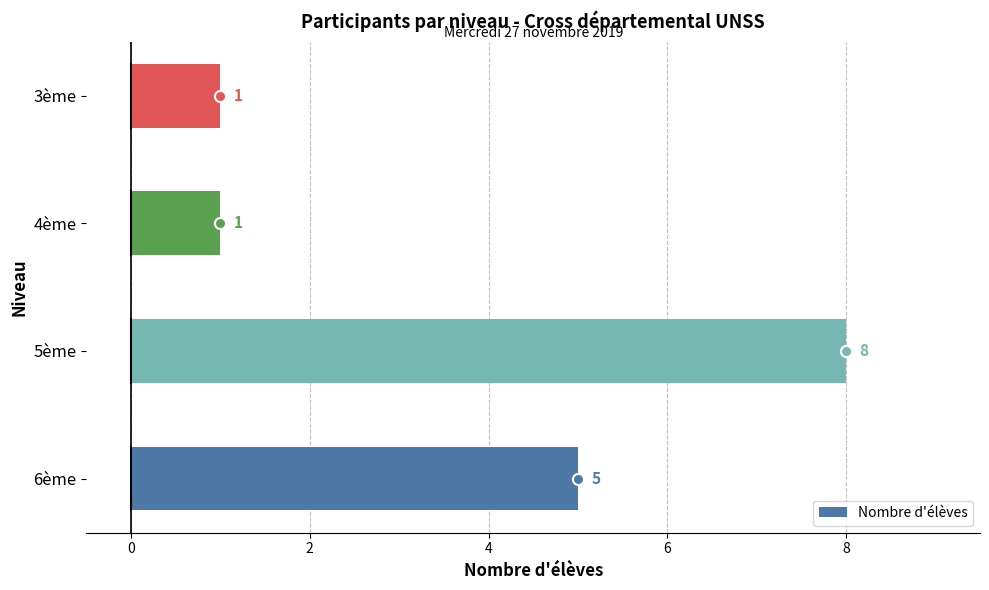

Reading top to bottom, extract all data points from this chart.

1	1	8	5